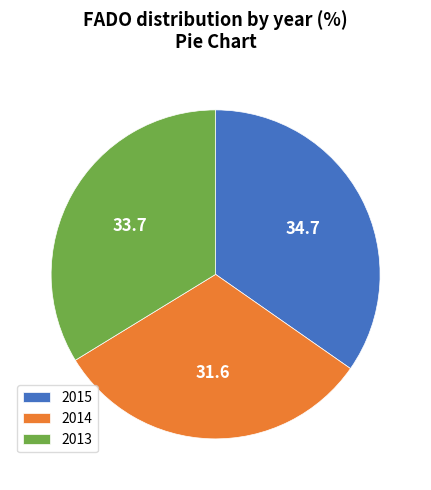

Do 2015 and 2013 together represent more than half of the pie?

Yes